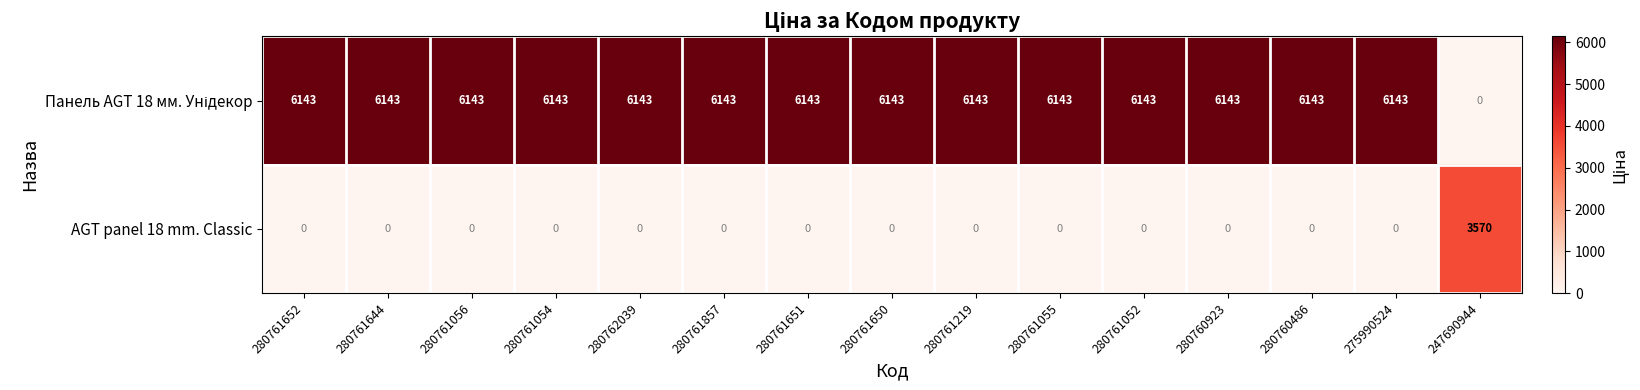

At how many categories does at least one series exceed 2779?

15